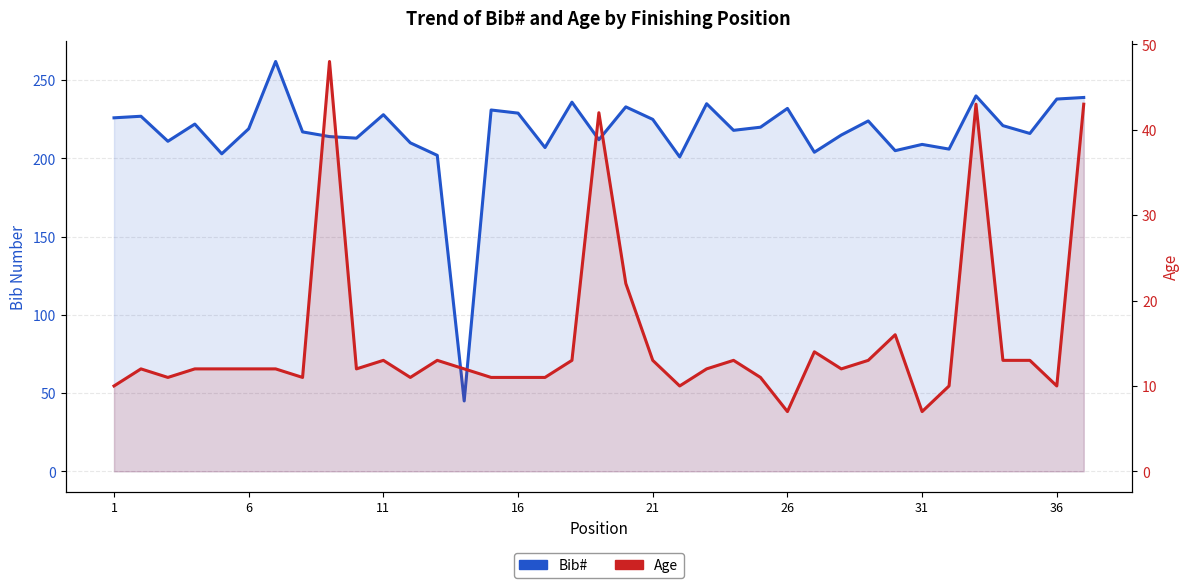

How many series are shown in this chart?

2